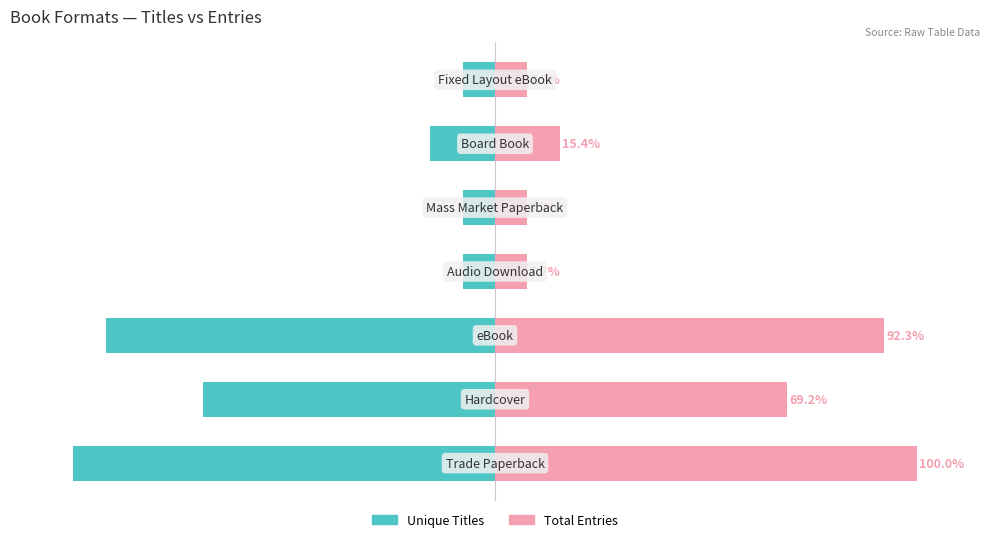

What is the difference between the maximum and minimum values in the Unique Titles series?

92.3